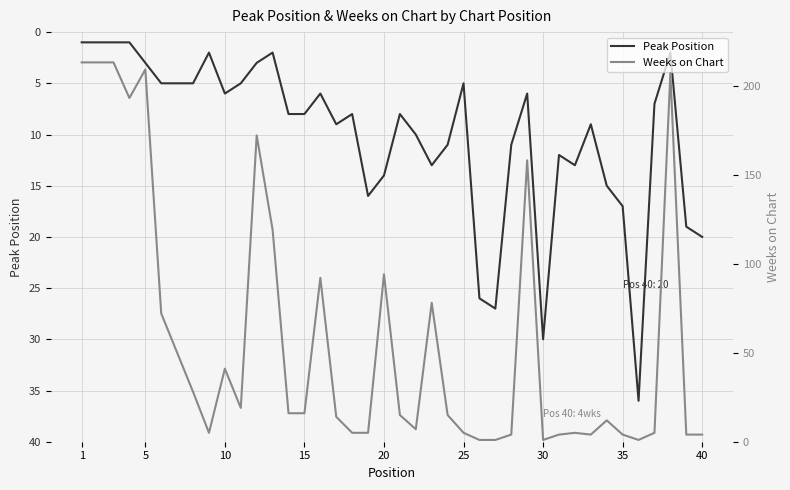

Which series has the largest total across all categories?

Weeks on Chart